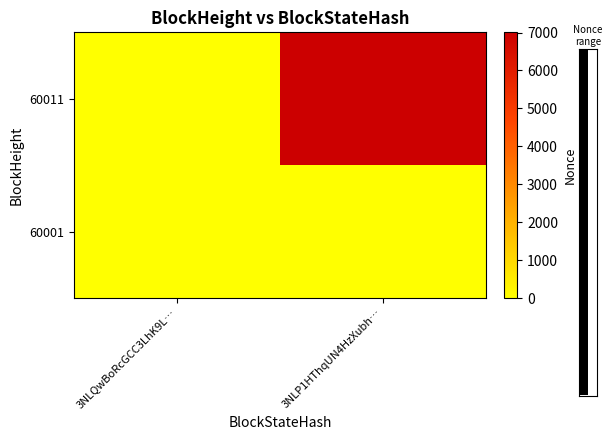

At how many categories does at least one series exceed 4271?

1